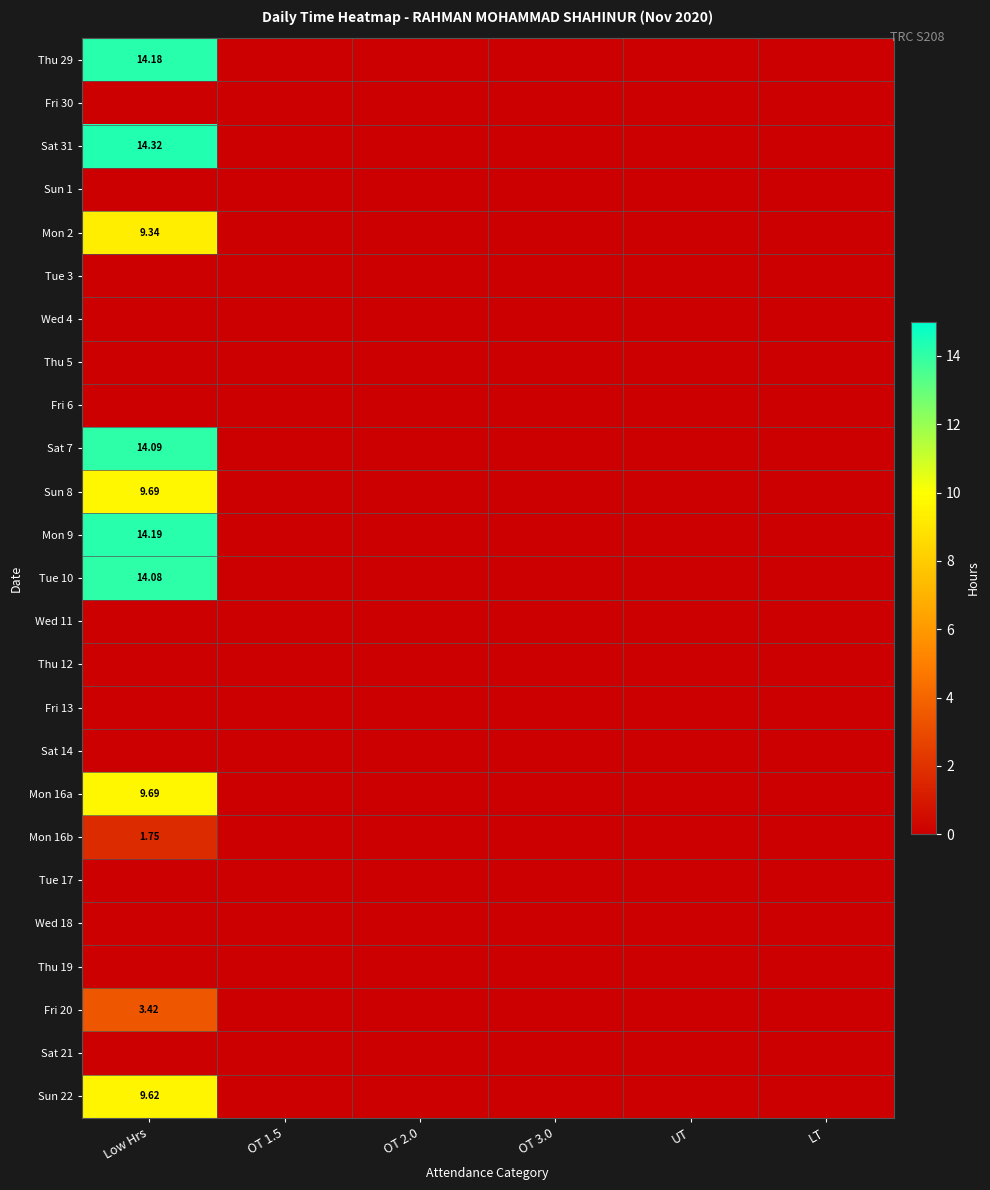

Which series has the largest range (max minus min)?

Sat 31